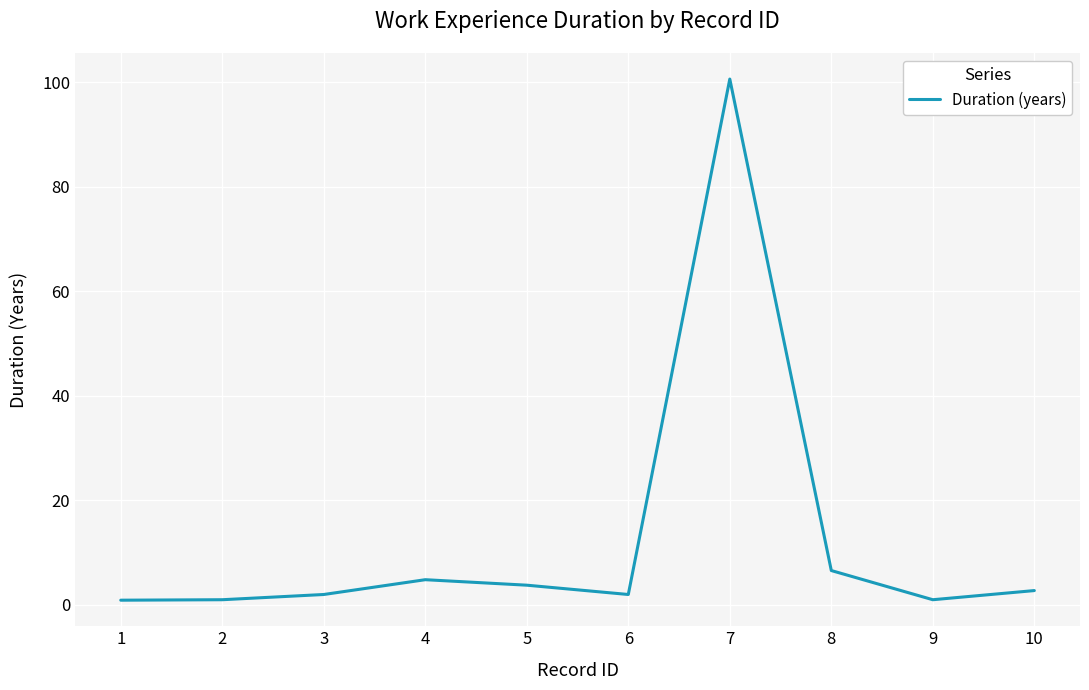

What is the greatest value displayed?

100.6